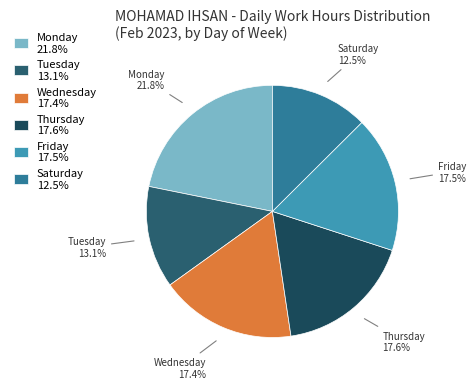

Is Monday the majority of the pie?

No